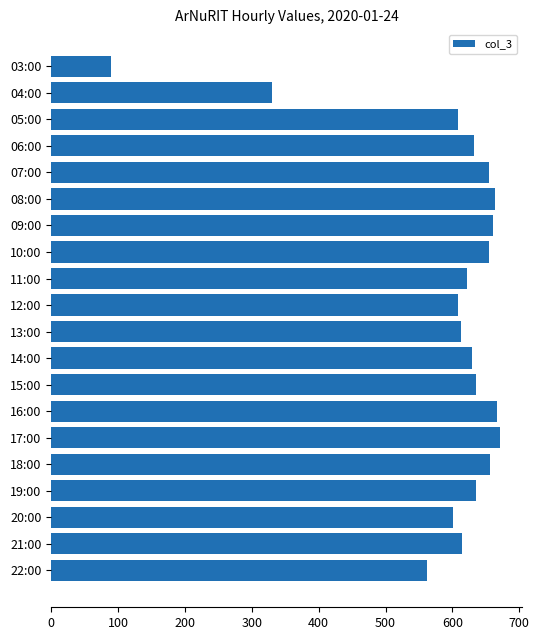

The value at 13:00 is 813. True or false?

False